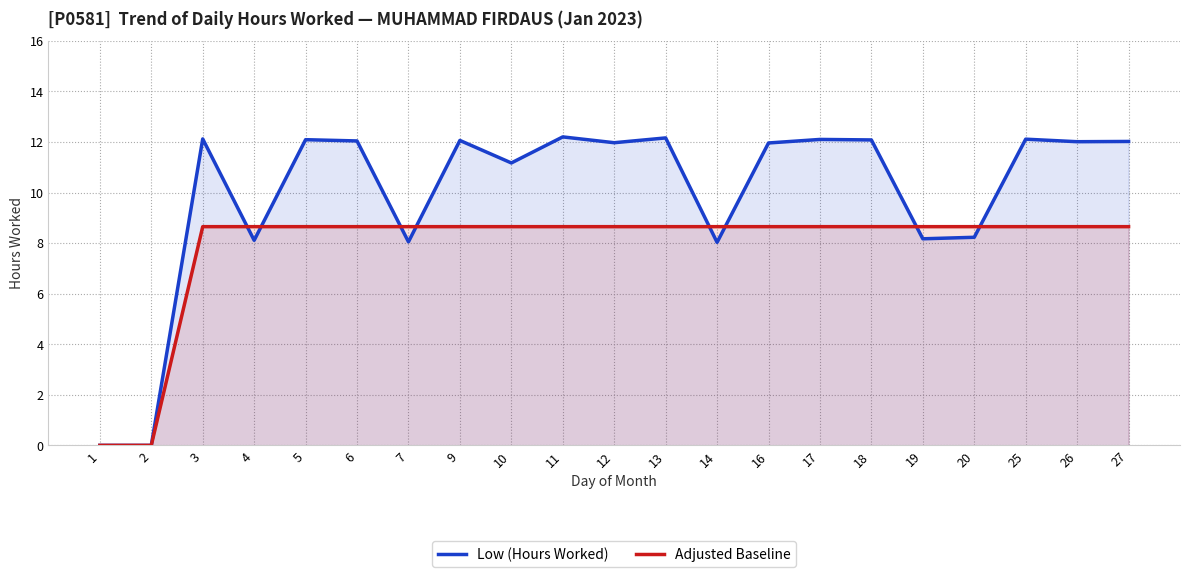

Where is the first local minimum for Low (Hours Worked)?

4